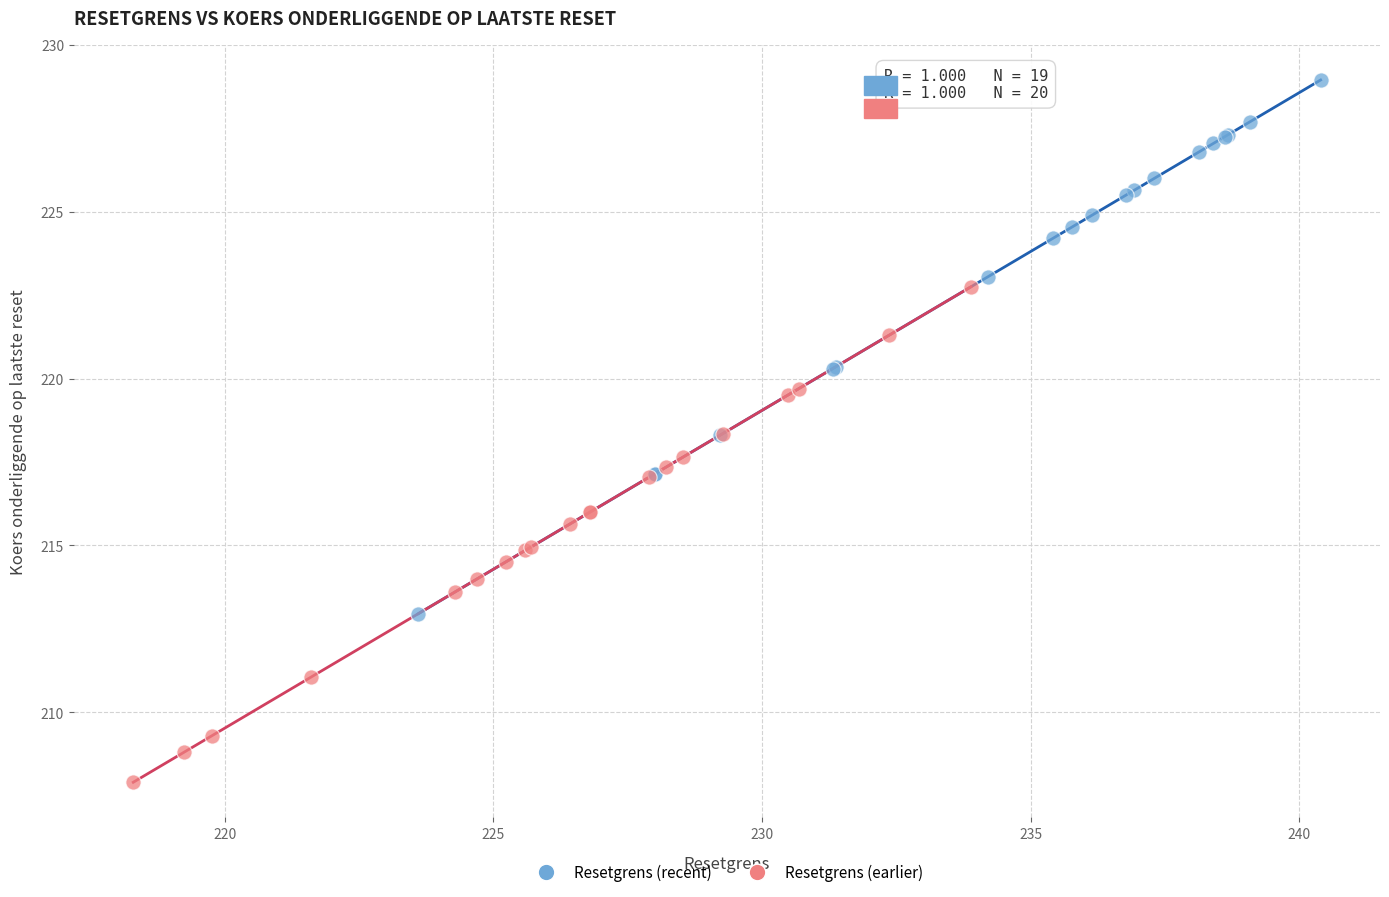

Which series contains the lowest Y value?

Resetgrens (earlier)